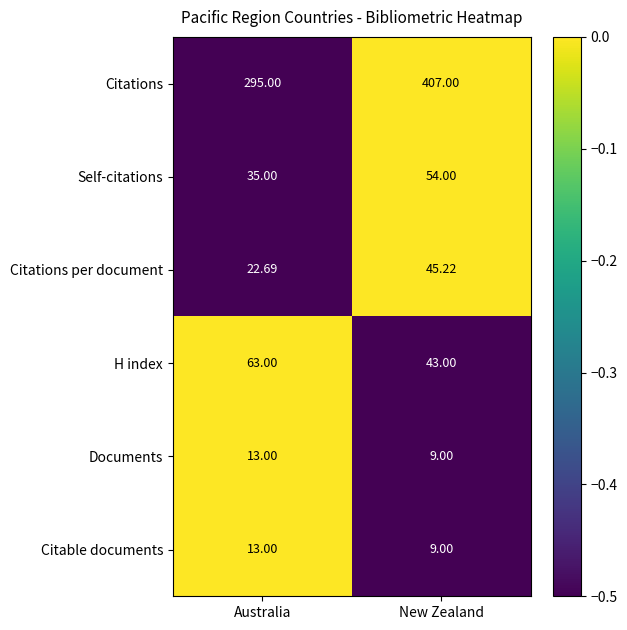

At which category is the sum across all series the highest?

New Zealand